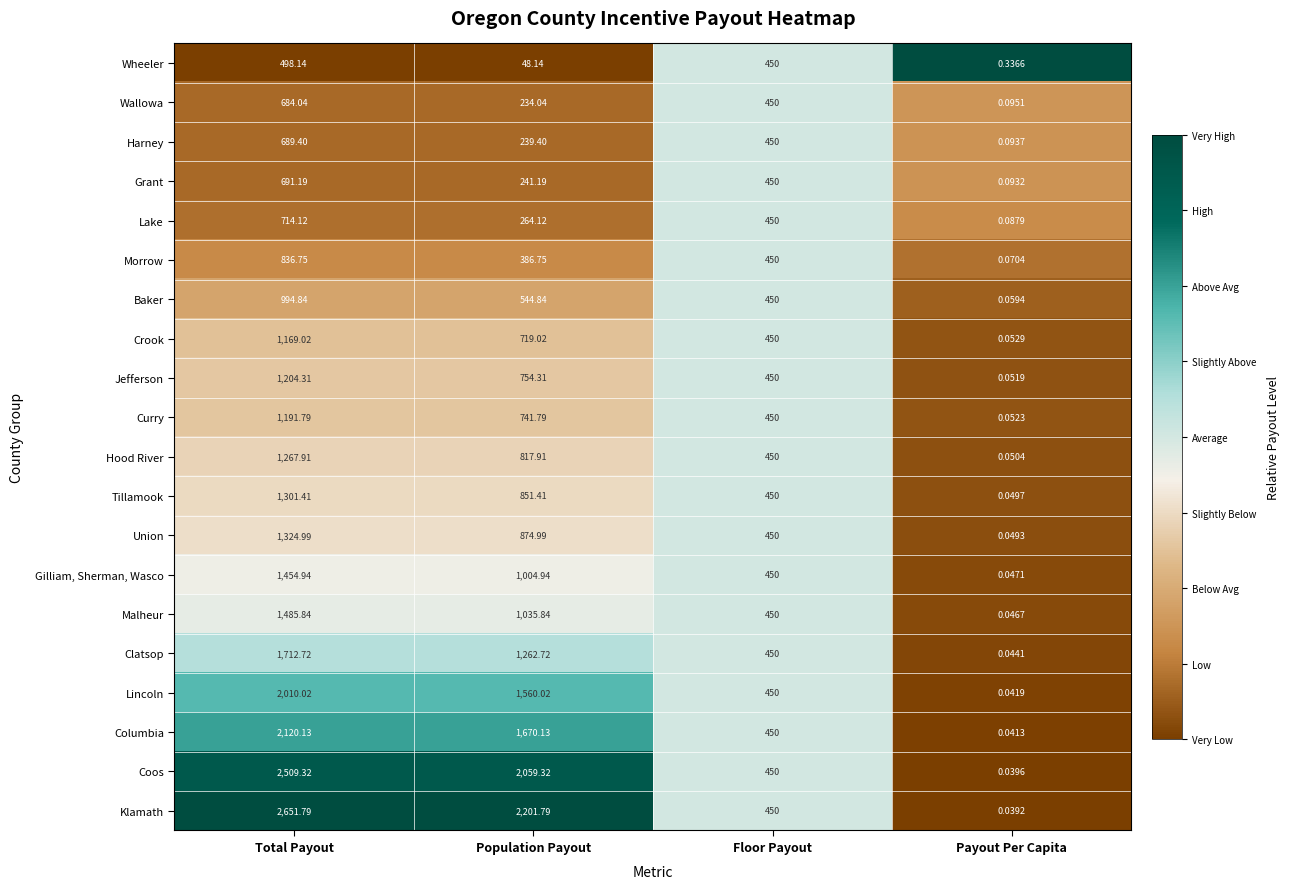

Which series changed the most between Floor Payout and Payout Per Capita?

Klamath